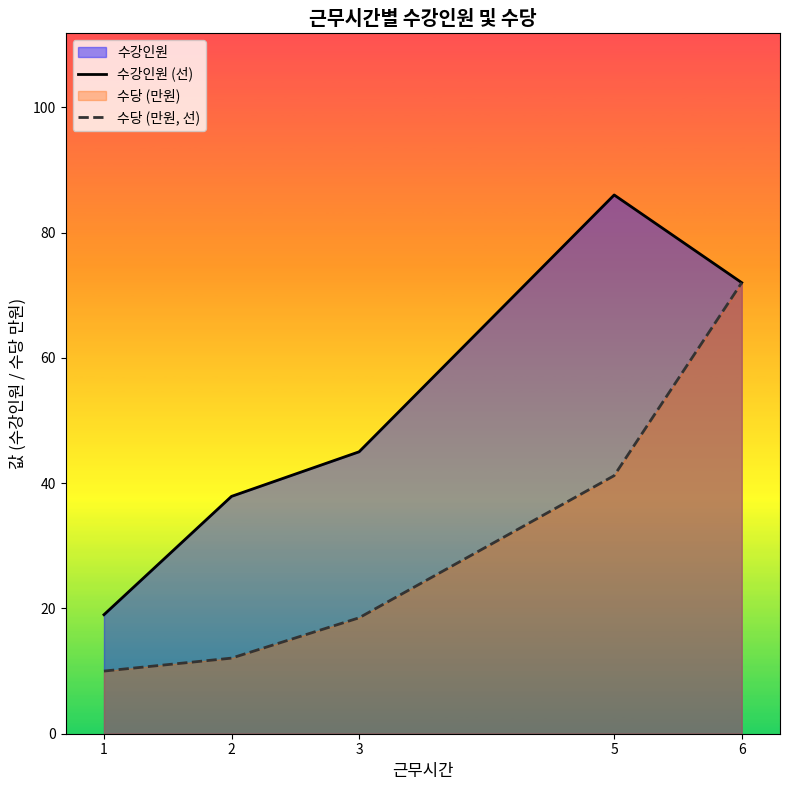

Rank the categories by 수강인원 (선) value from highest to lowest.

5, 6, 3, 2, 1